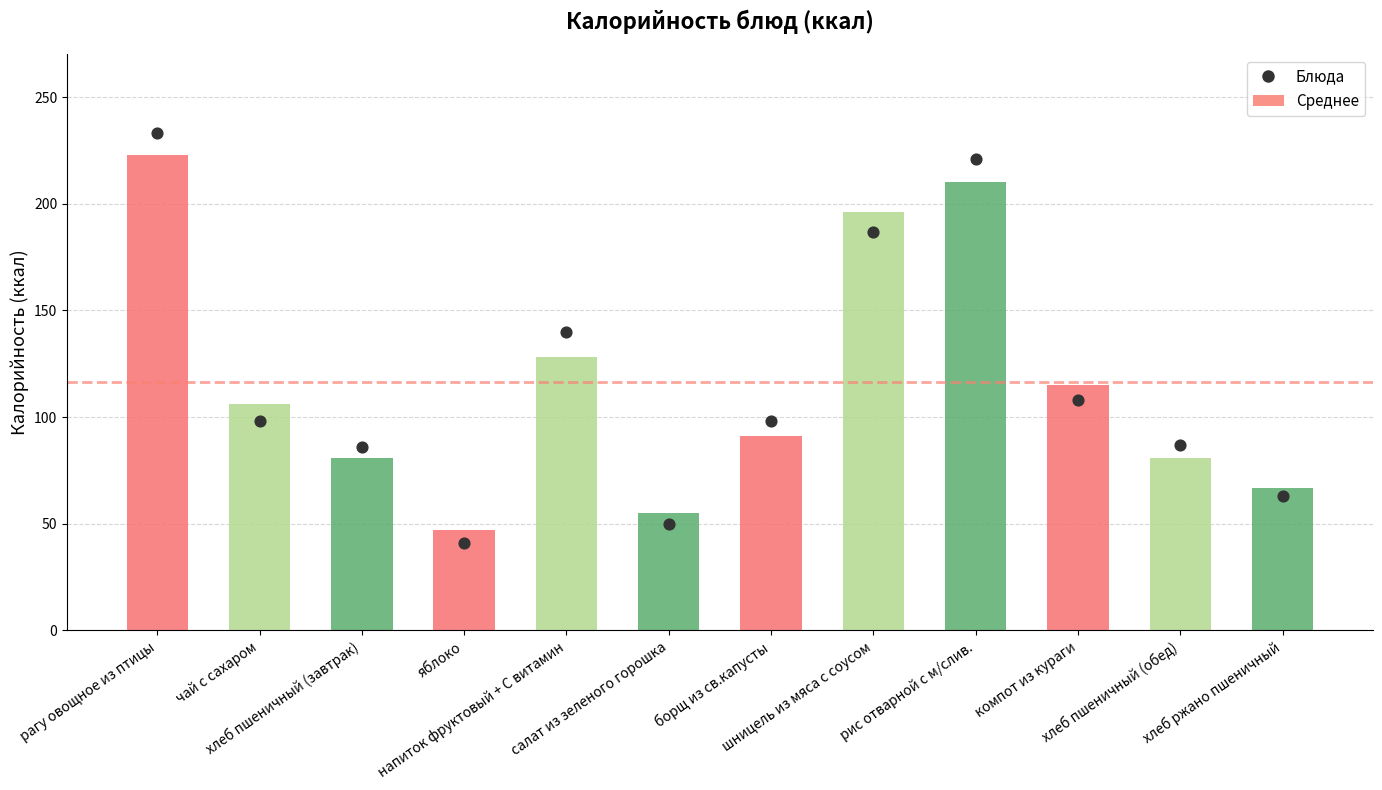

Approximately how many times larger is the value at борщ из св.капусты compared to шницель из мяса с соусом?

0.5